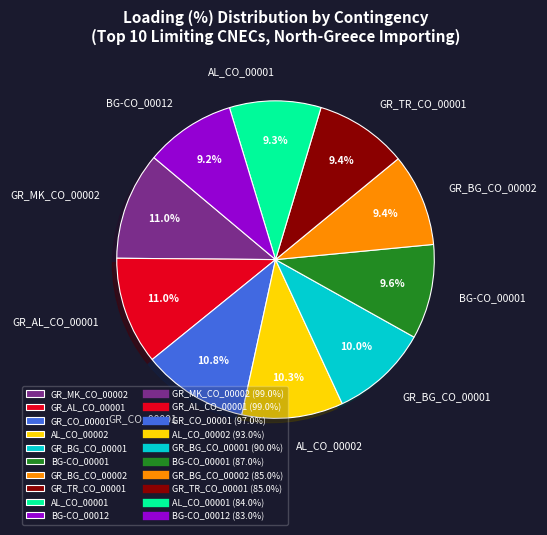

Is the sum of AL_CO_00002 and GR_MK_CO_00002 greater than half?

No